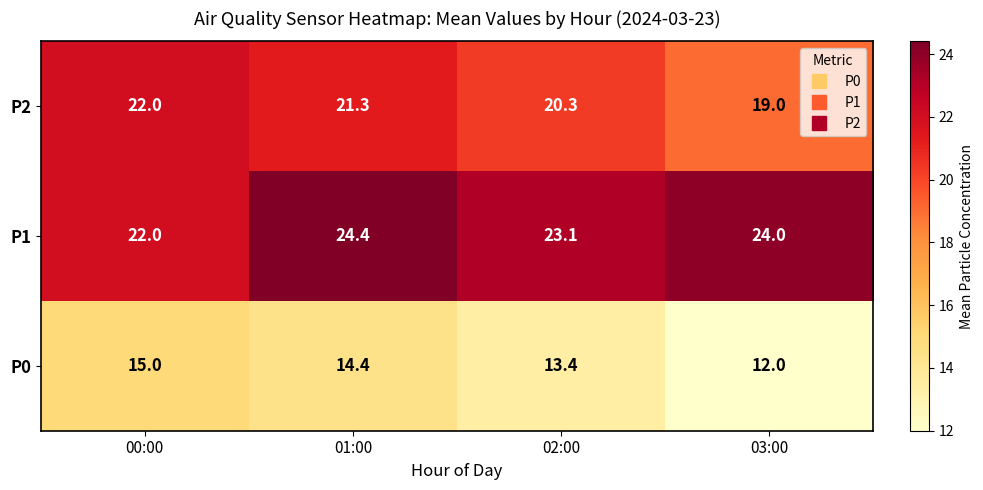

What is the difference between the highest and lowest values at 03:00?

12.0